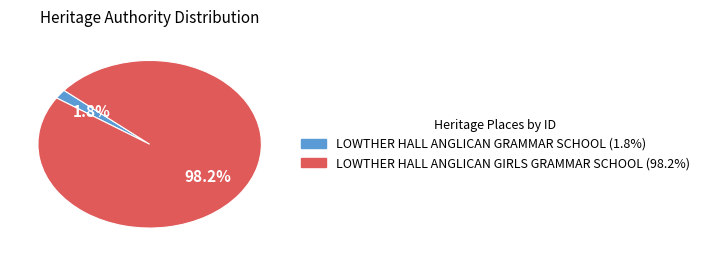

Rank the categories by value from highest to lowest.

LOWTHER HALL ANGLICAN GIRLS GRAMMAR SCHOOL, LOWTHER HALL ANGLICAN GRAMMAR SCHOOL